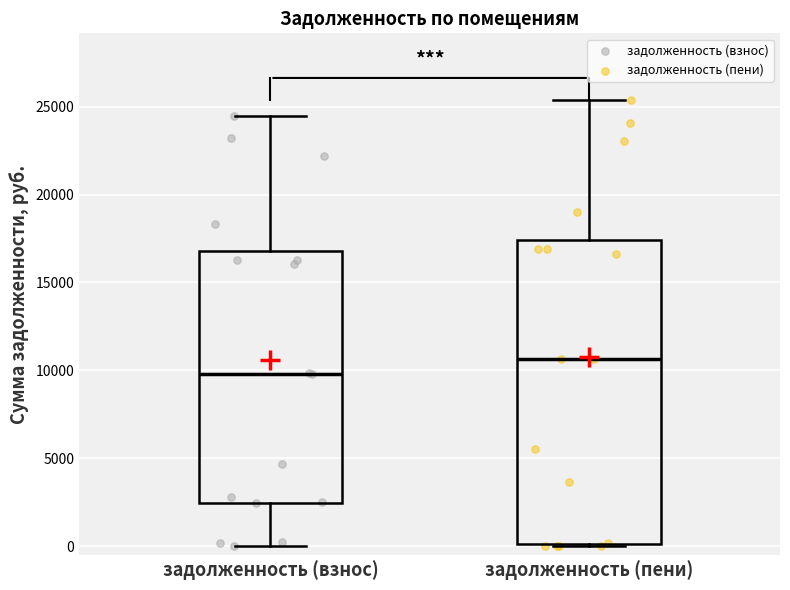

Which box has the highest median line?

задолженность (пени)